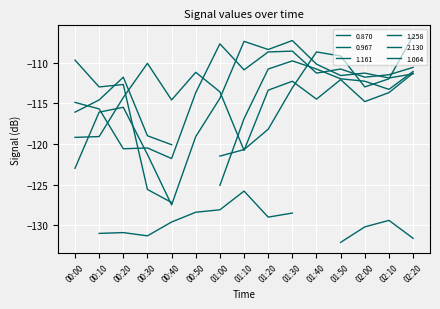

After their last crossing, which series has the higher values: 1.064 or 0.870?

0.870